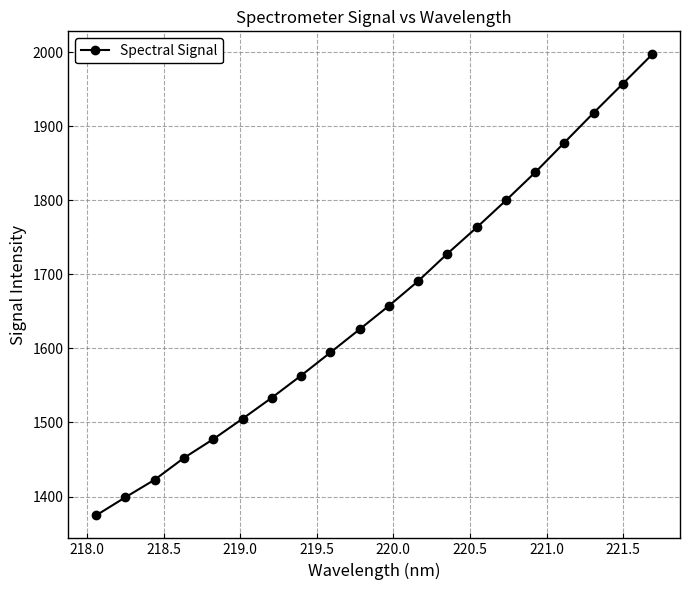

What is the value of the 8th point from the left?

1563.4